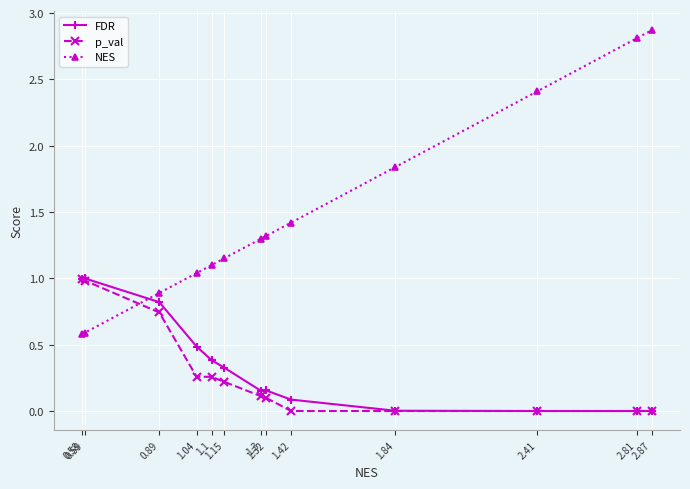

Which series has the largest range (max minus min)?

NES